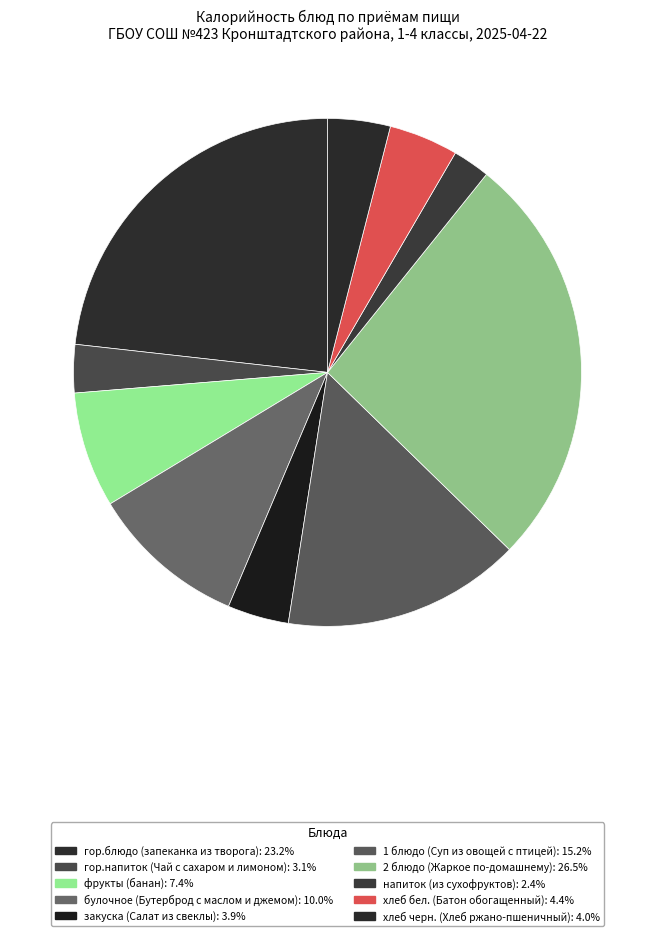

Is it true that хлеб бел. (Батон обогащенный) is 4% of the pie?

True